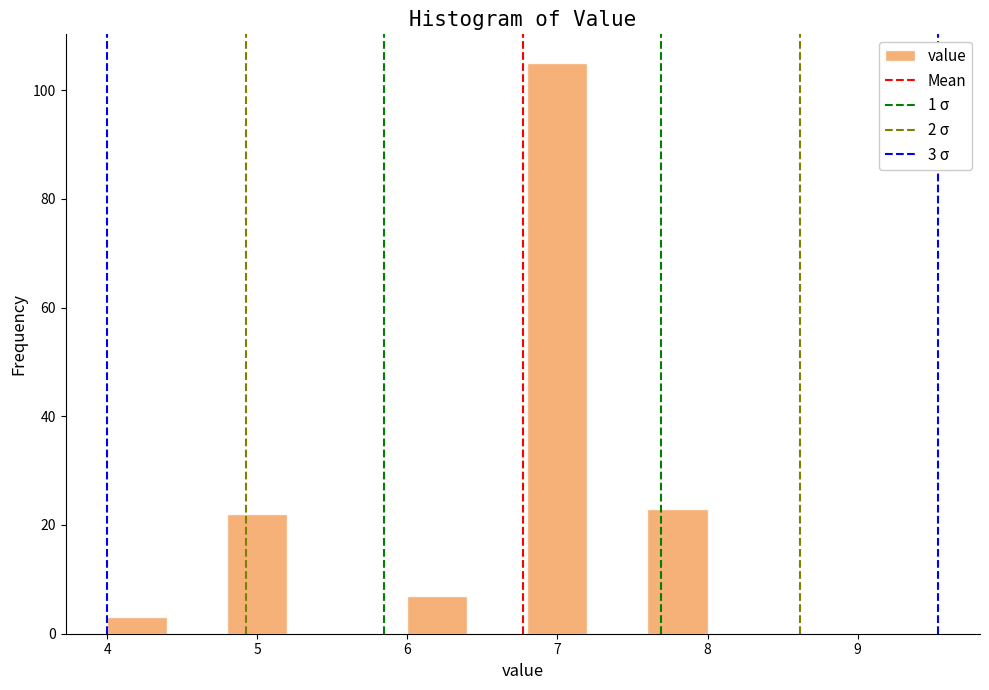

Which range on the x-axis has the tallest bar?

6.8 to 7.2